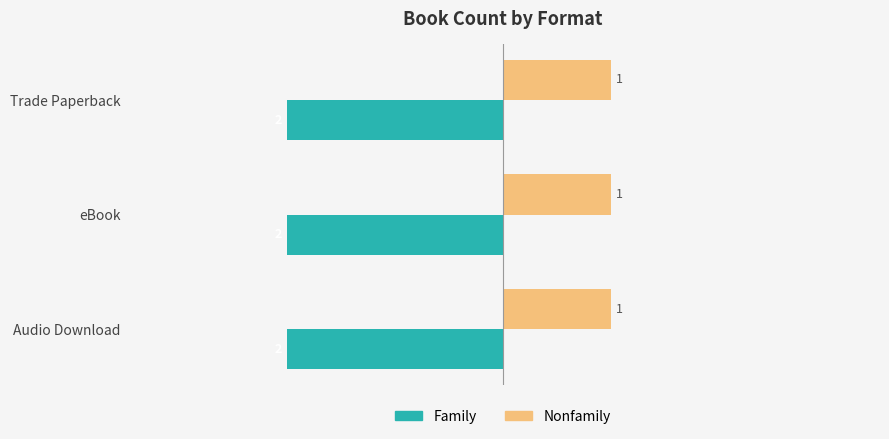

What is the difference between the highest and lowest values at Trade Paperback?

3